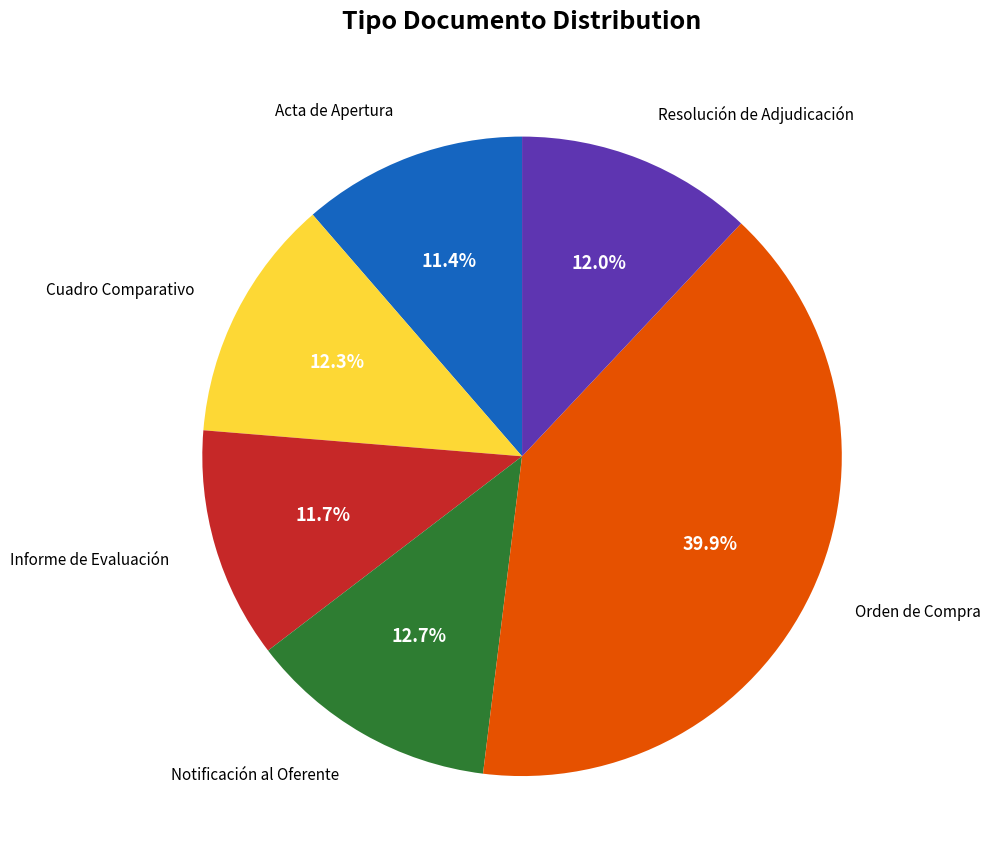

Is there any slice that represents more than half of the pie?

No